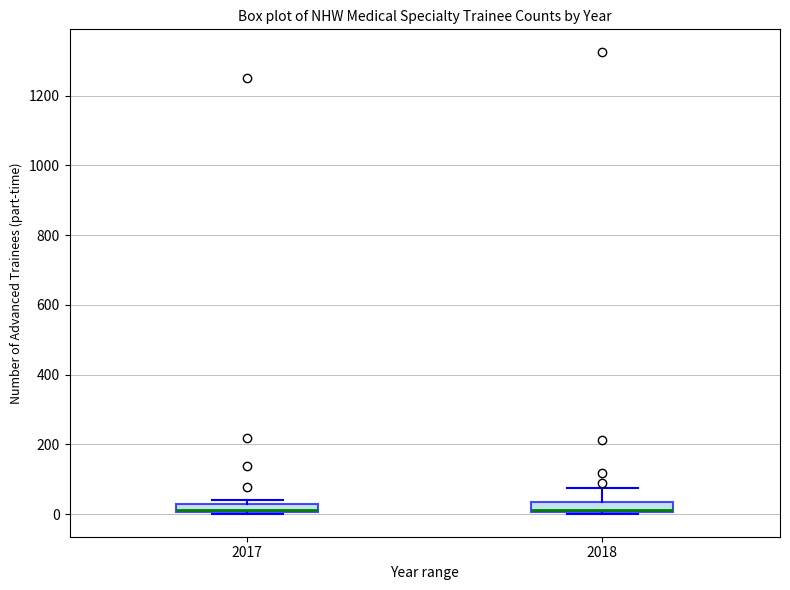

Where does the median line of the box at x = 2018 sit on the y-axis? The values are not printed on the chart, so give them approximately, as read against the axis.

20